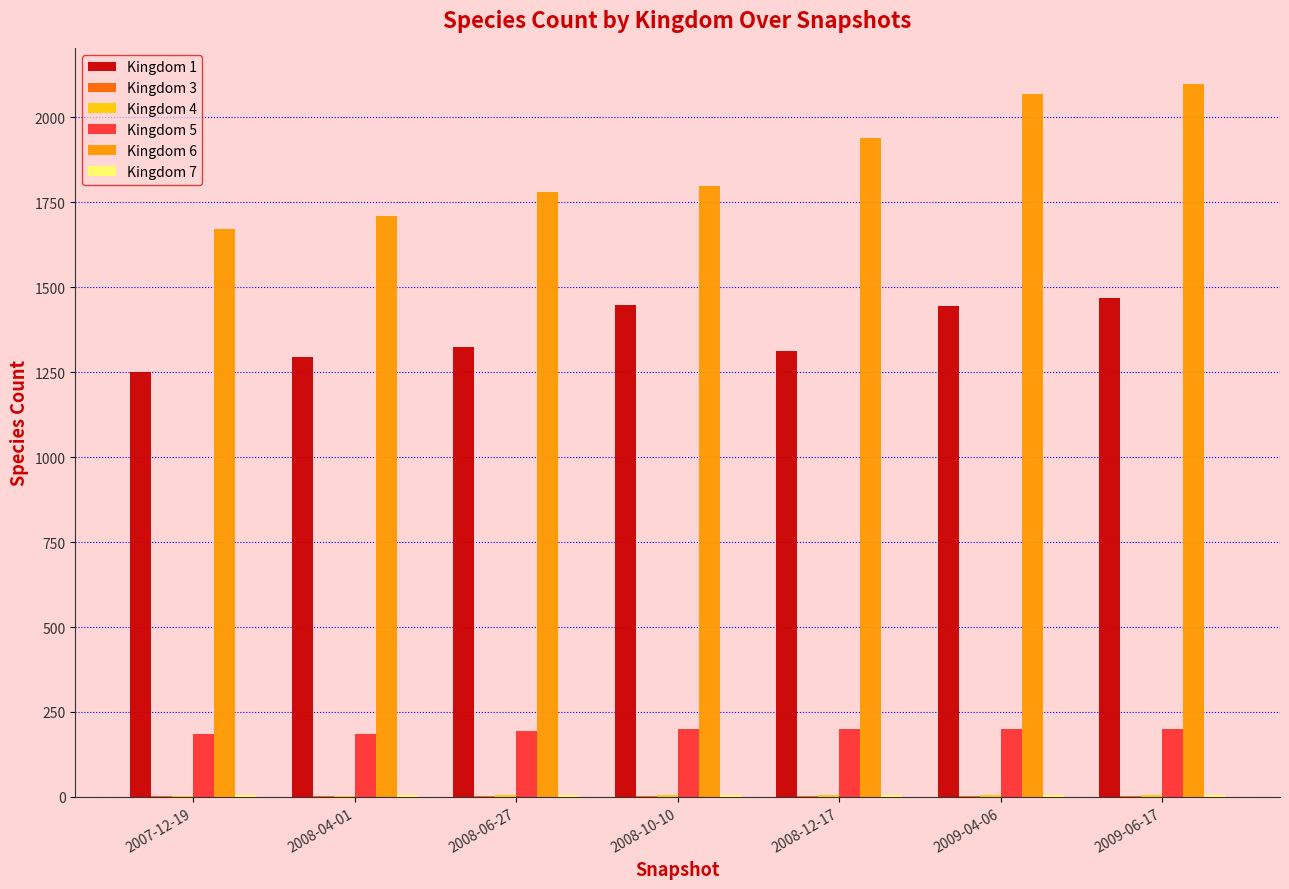

What is the maximum value shown in the chart?

2100